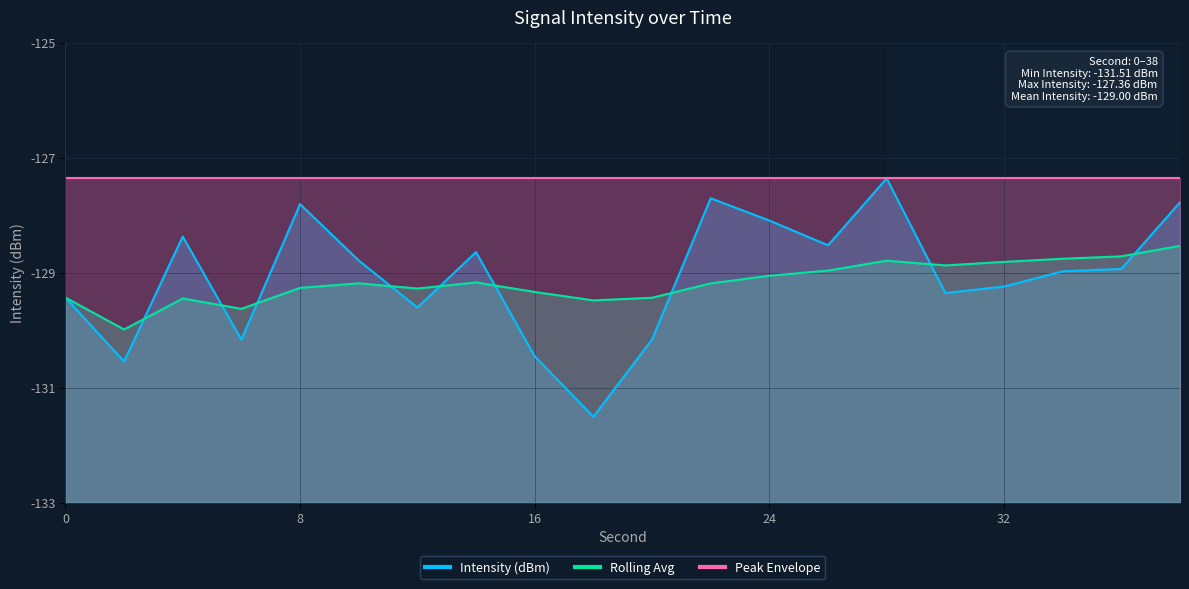

What are all the series names shown in the legend?

Intensity (dBm), Rolling Avg